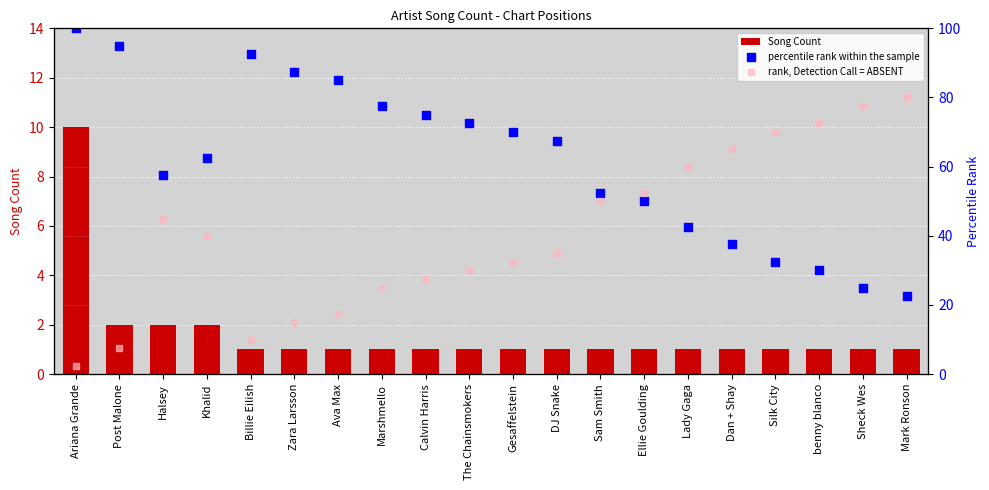

At how many categories does at least one series exceed 845?

6